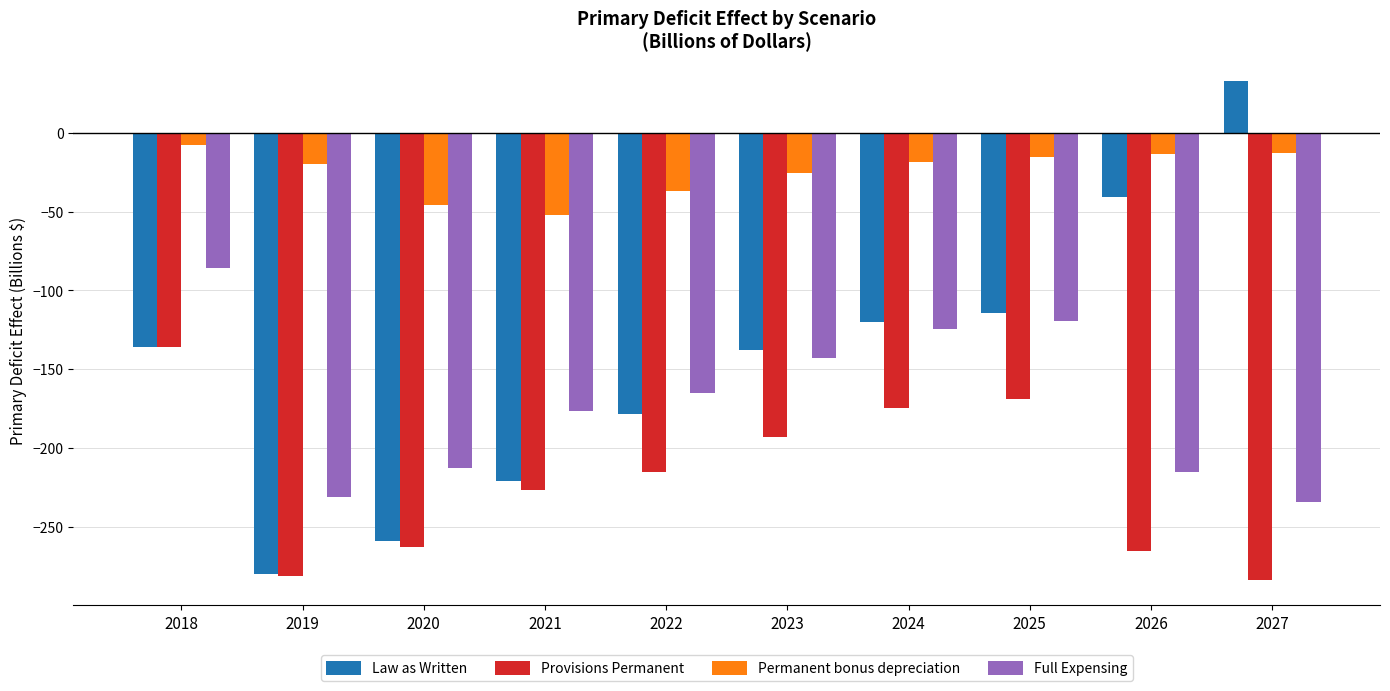

Which series has the widest spread of values?

Law as Written